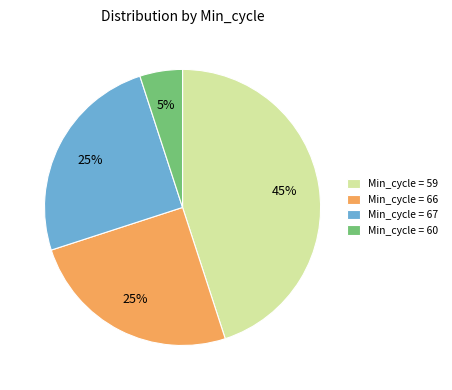

What percentage is the Min_cycle = 67 slice, to the nearest percent?

25%